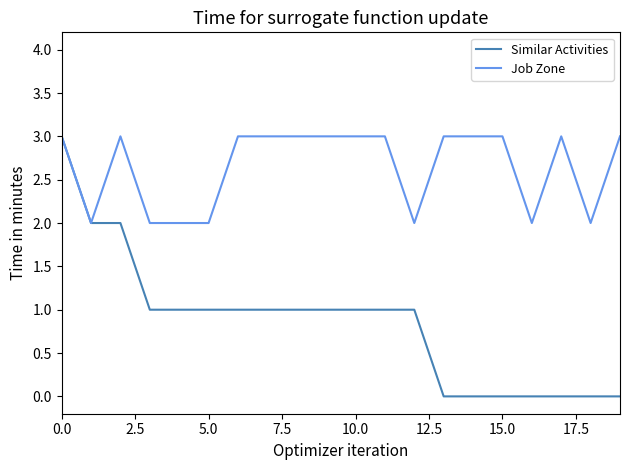

Which series has the widest spread of values?

Similar Activities